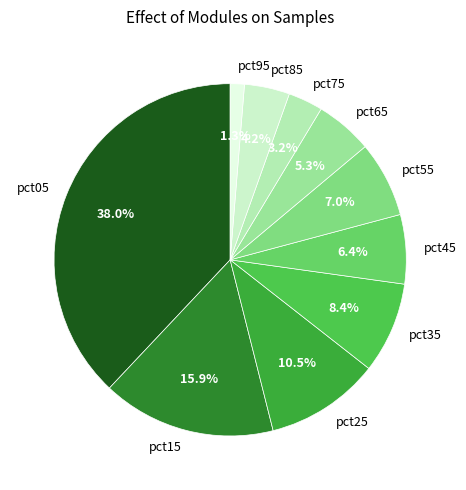

Is it true that pct65 is 5% of the pie?

True